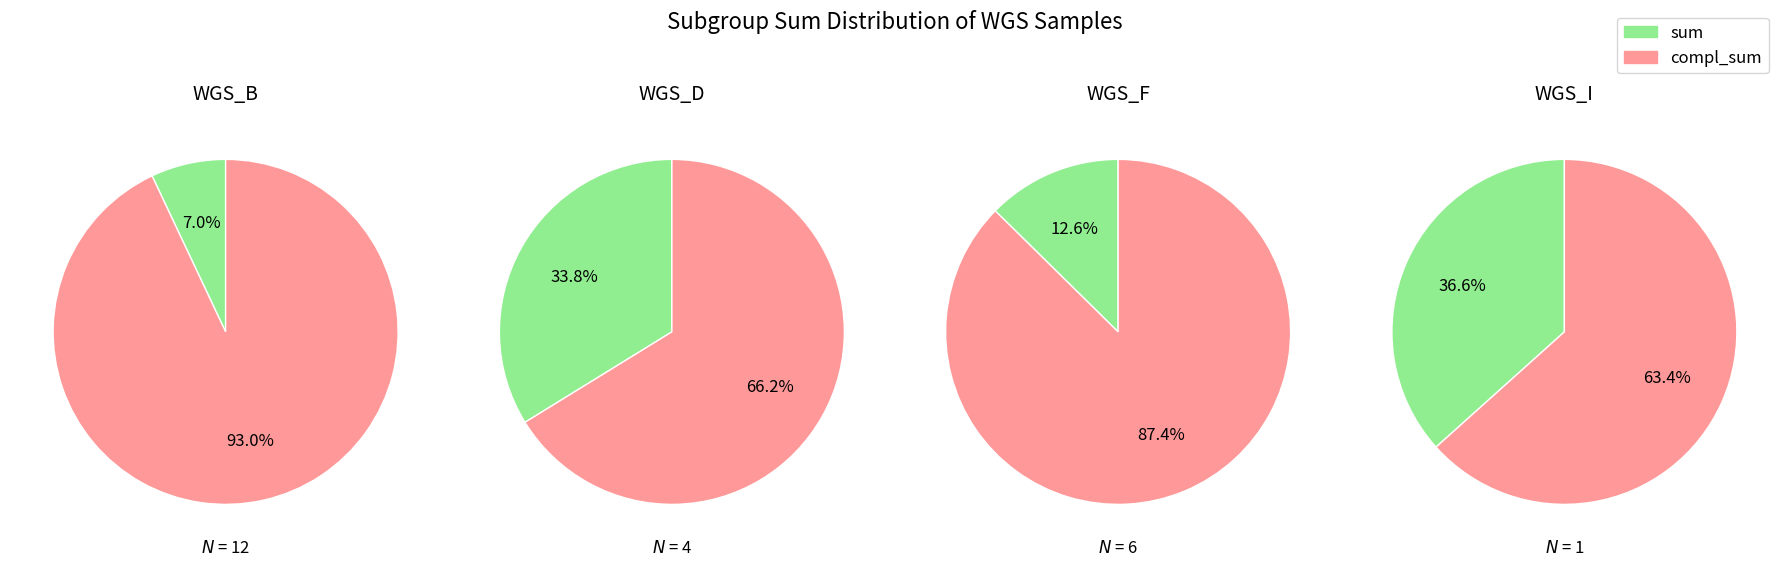

Count the number of slices in the pie.

4